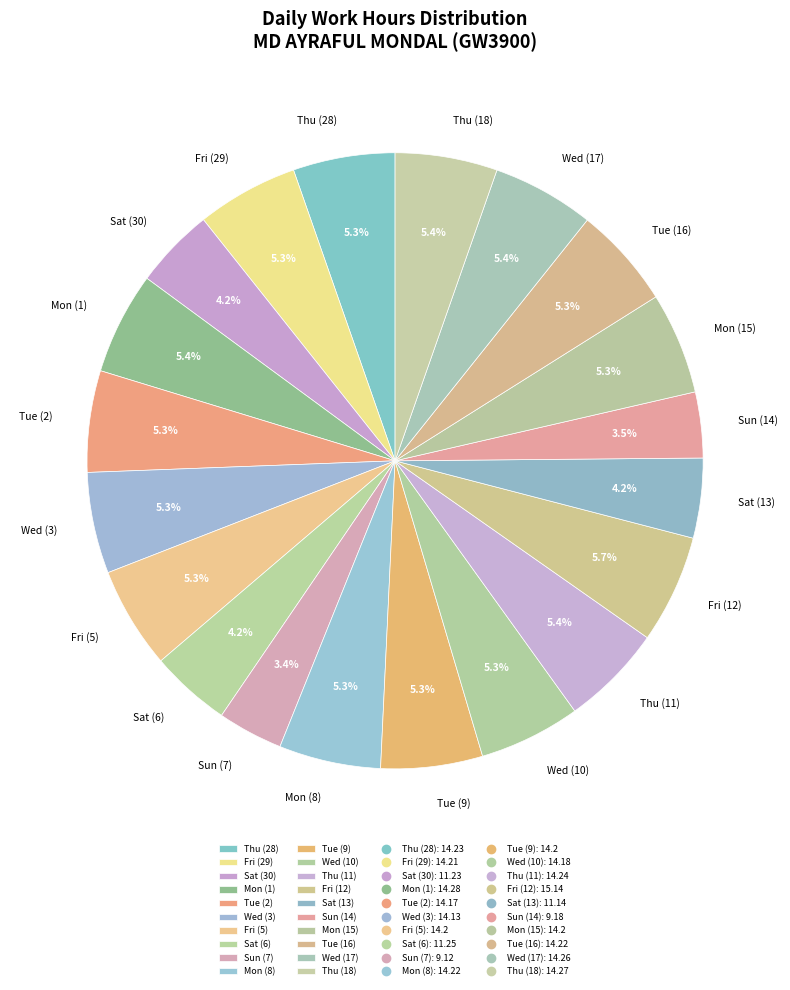

What is the ratio of the value at Wed (10) to the value at Sat (6)?

1.3